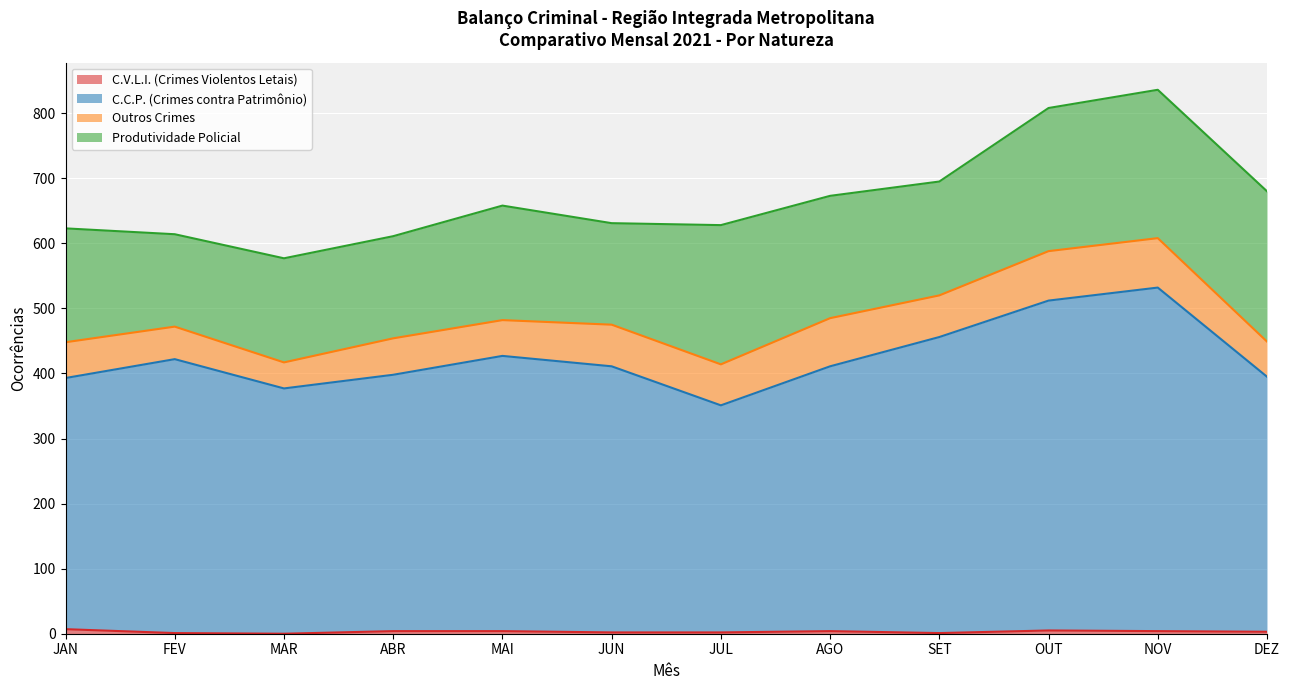

At which label does C.V.L.I. (Crimes Violentos Letais) first exceed 4?

JAN